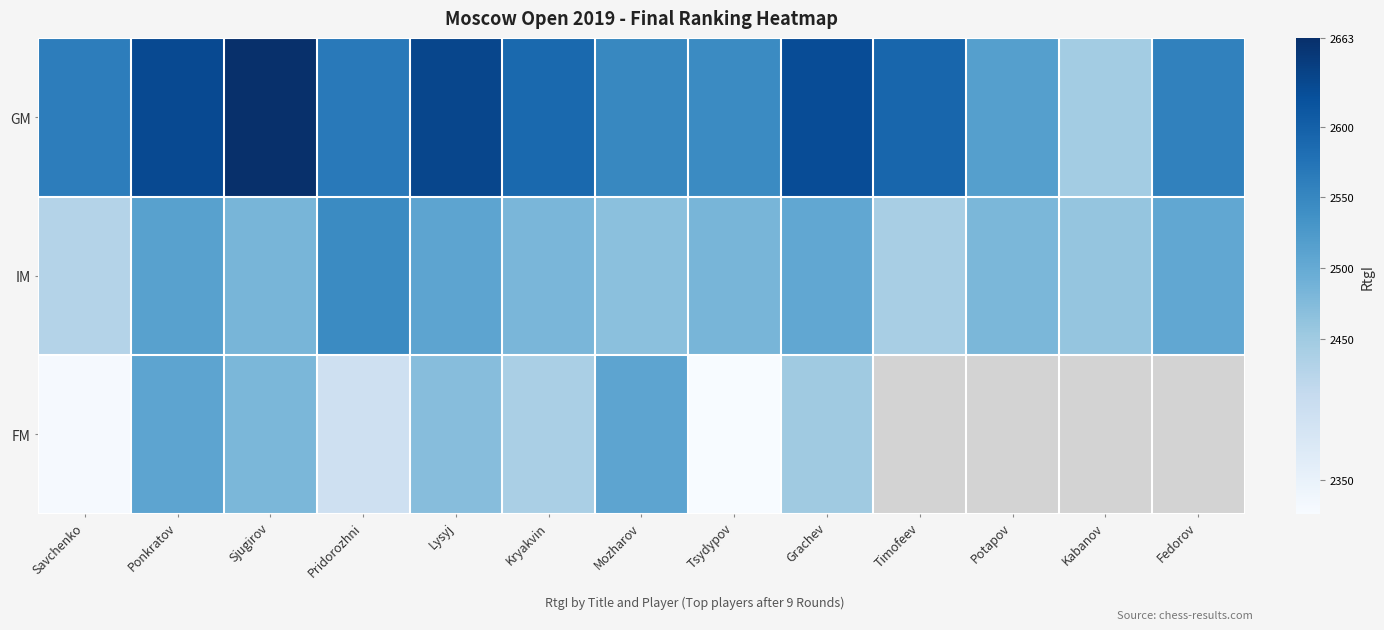

How many categories are shown in the chart?

13